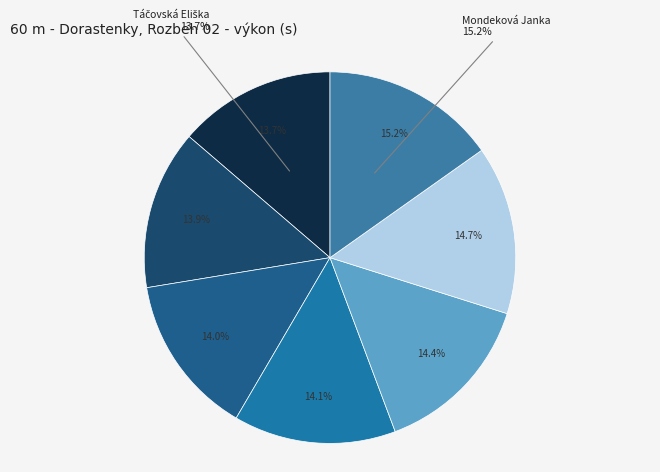

How many slices are in this pie chart?

7